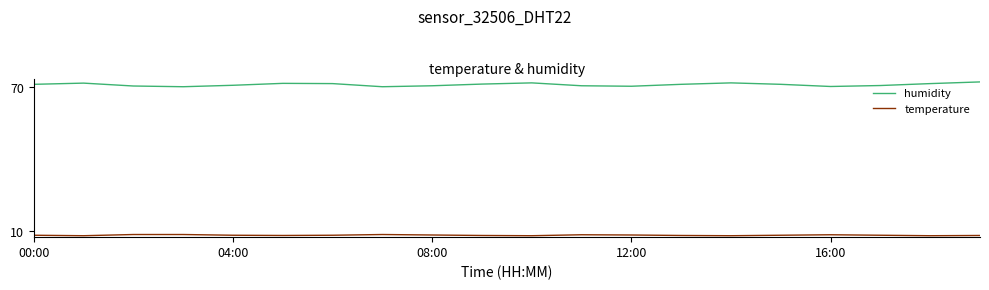

What is the average value of the temperature series?

8.3